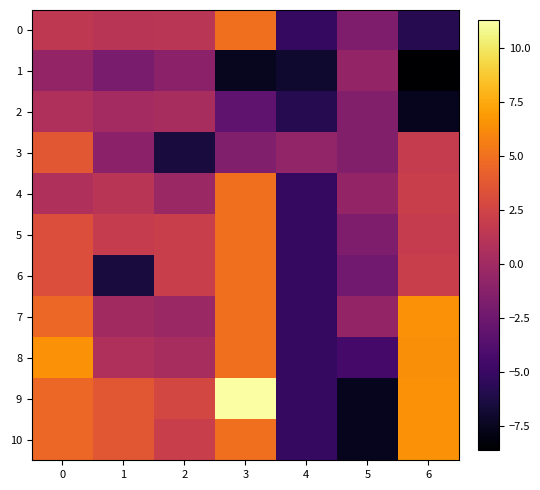

At how many categories does at least one series exceed -6?

7